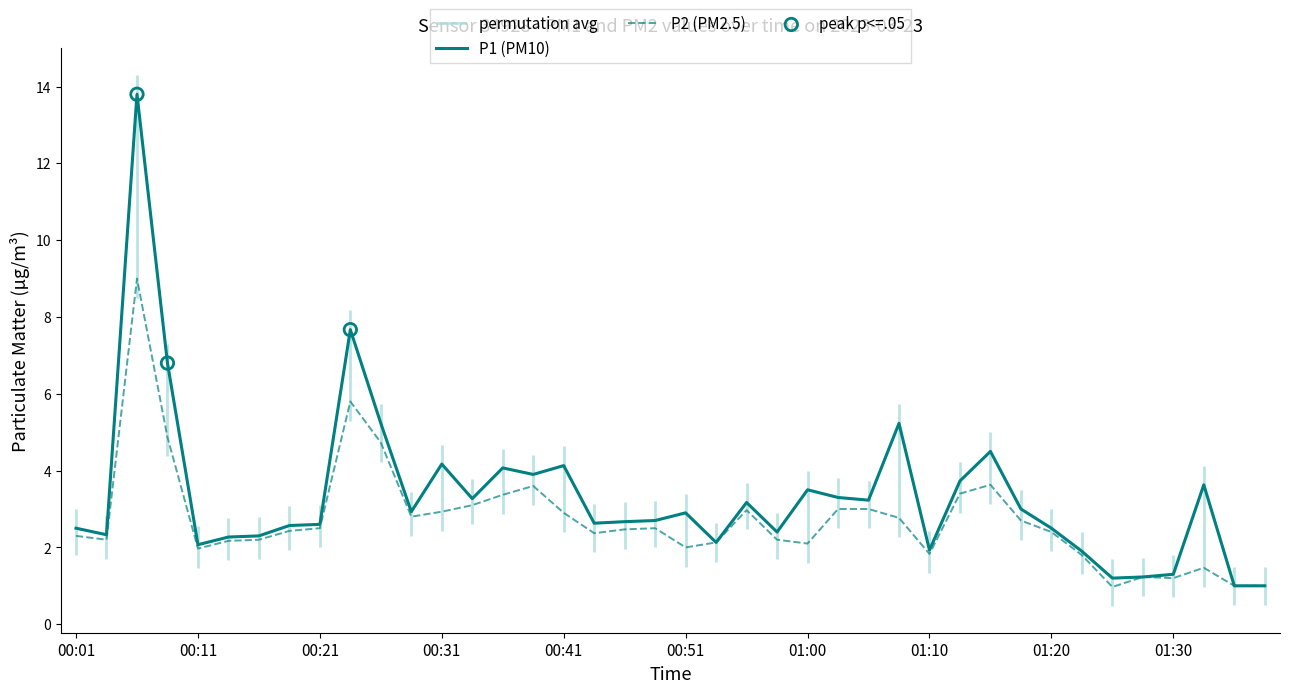

What is the maximum value for P1 (PM10)?

13.8